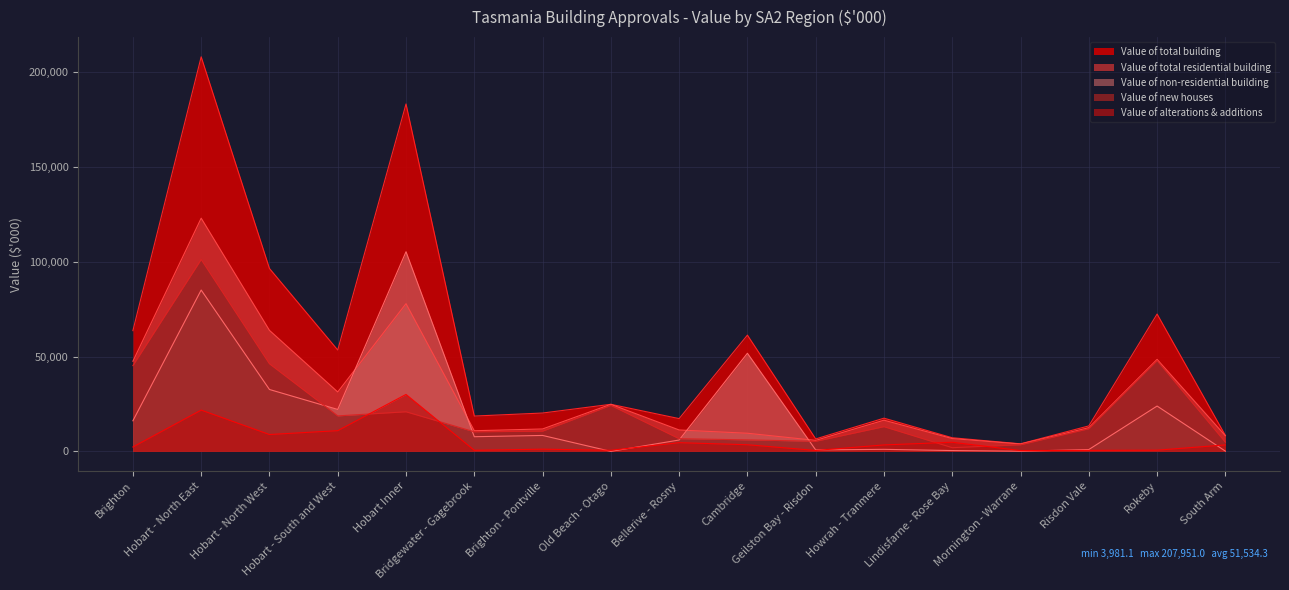

What is the value of the Value of total building point at the 4th from the left?

53407.2